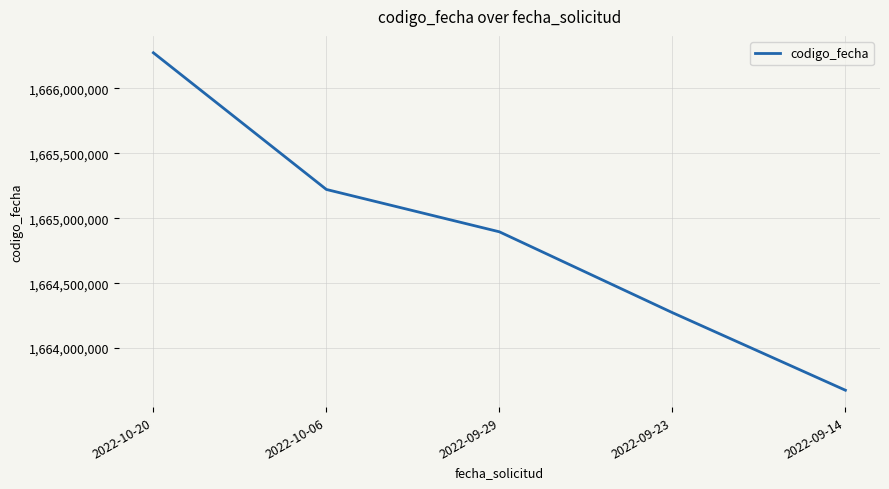

Rank the categories by value from lowest to highest.

2022-09-14, 2022-09-23, 2022-09-29, 2022-10-06, 2022-10-20